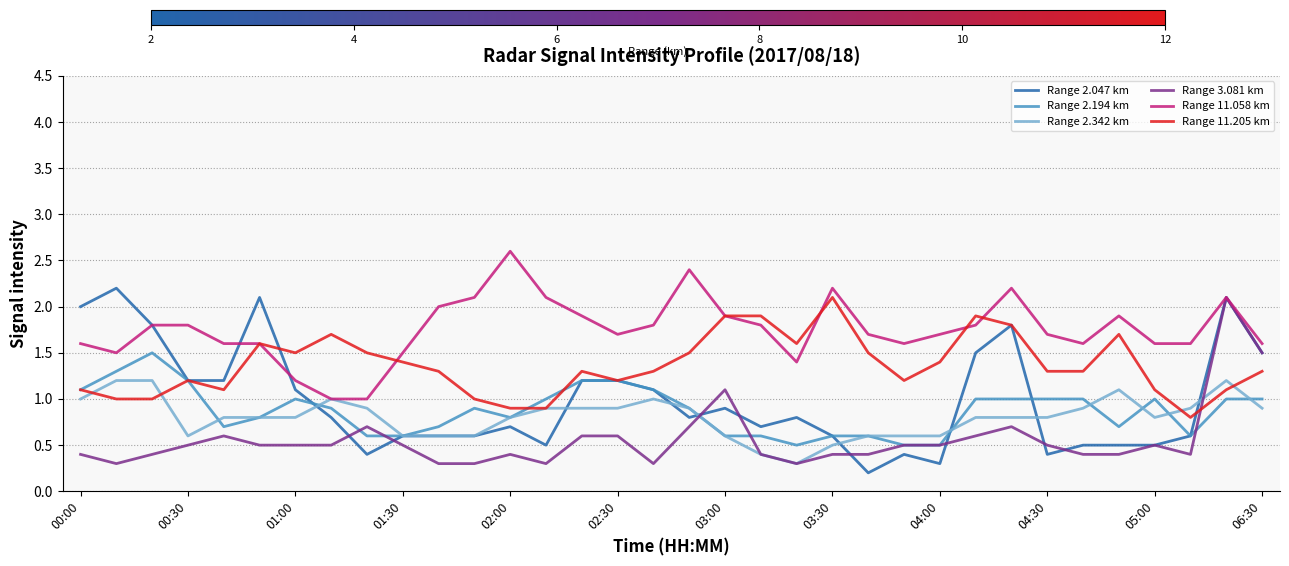

What is the difference between the second highest and second lowest values in the Range 11.205 km series?

1.0